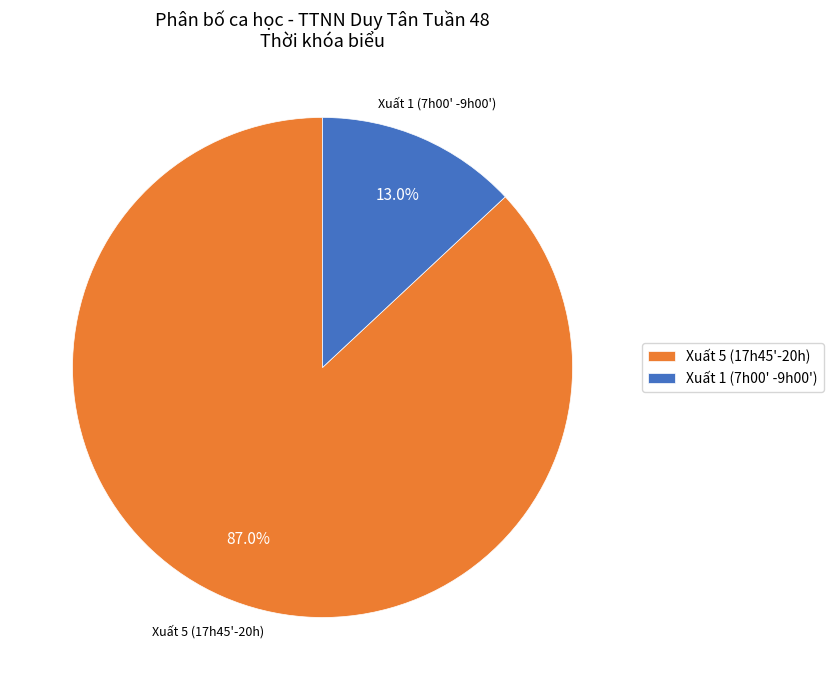

Which slice represents more than half of the pie?

Xuất 5 (17h45'-20h)